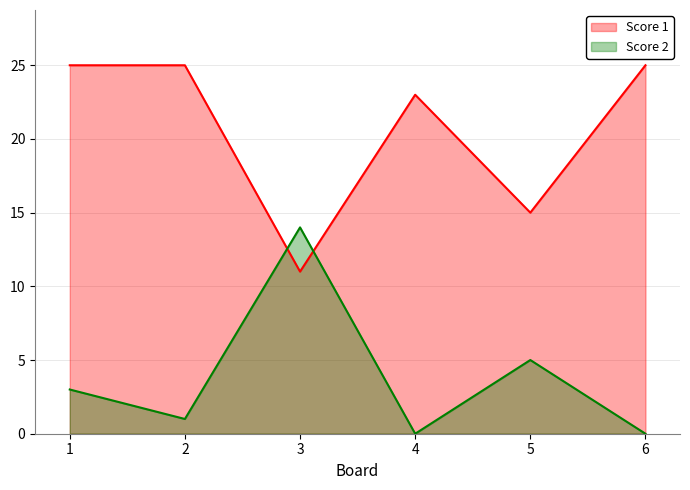

At 1, list the series in order from largest to smallest.

Score 1, Score 2